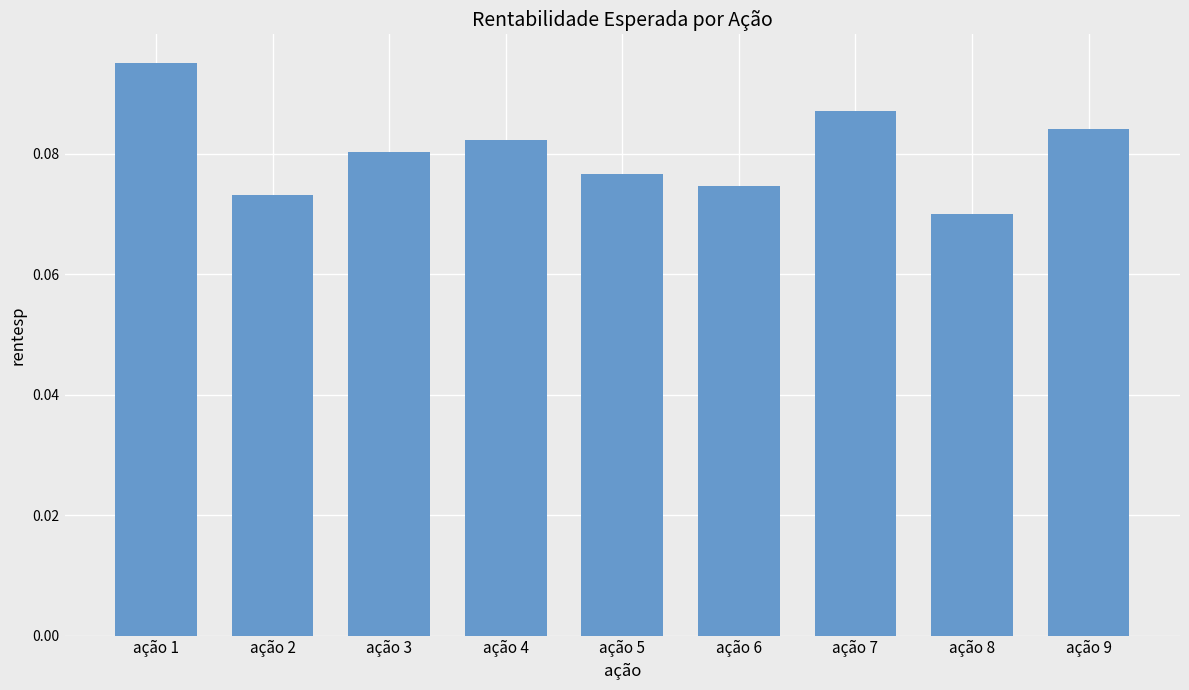

True or false: the data shows 0.0 at ação 9.

False